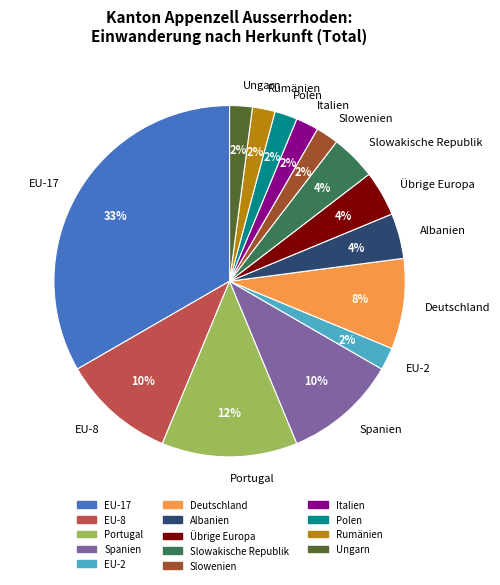

Approximately how many times larger is the value at Polen compared to Ungarn?

1.0